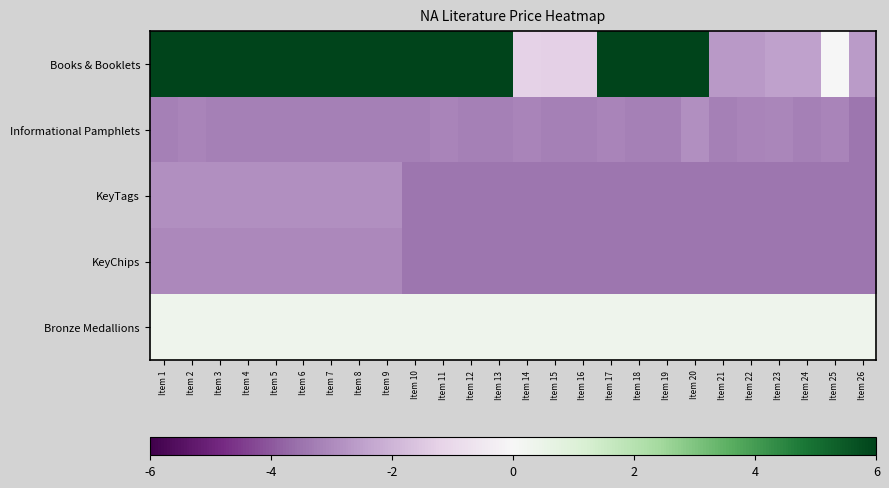

Between Item 24 and Item 17, which is larger?

Item 17